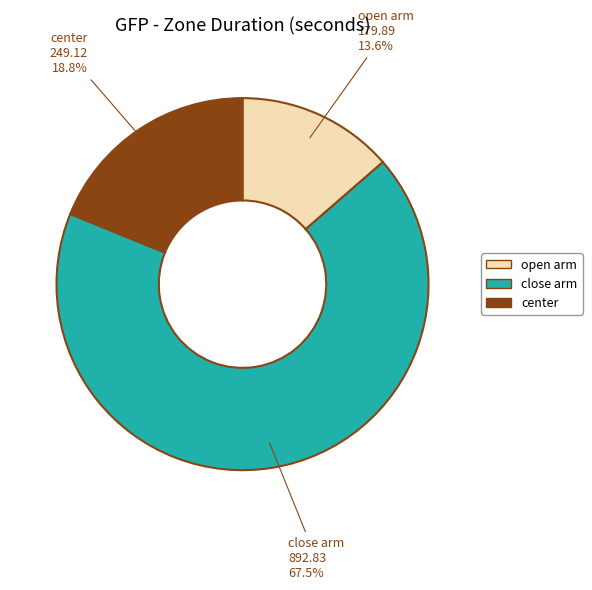

Count the number of slices in the pie.

3